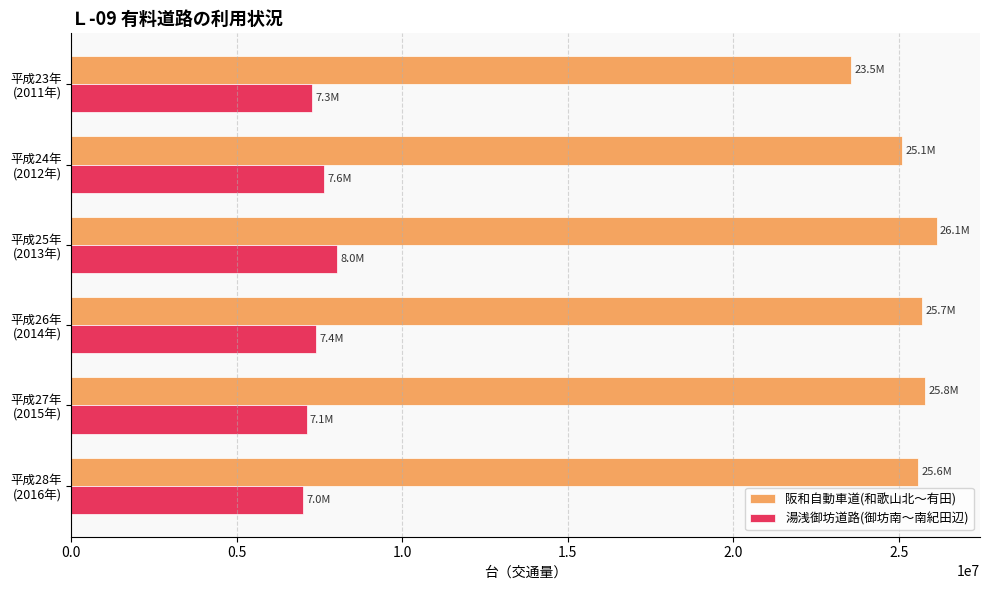

What is the difference between the maximum and minimum values in the 湯浅御坊道路(御坊南～南紀田辺) series?

1026154